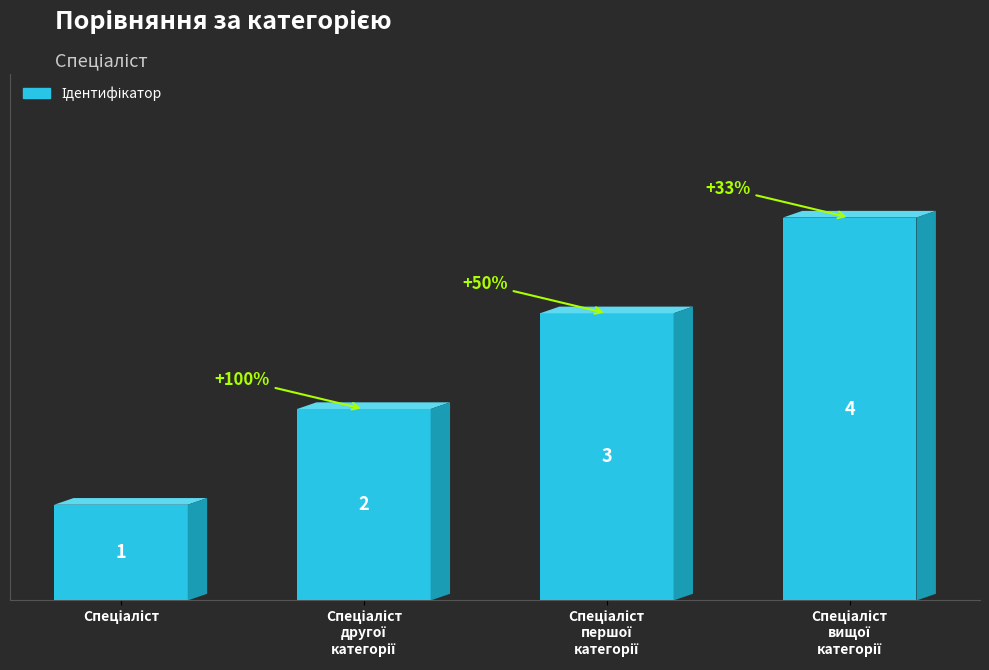

Reading left to right, extract all data points from this chart.

1	2	3	4